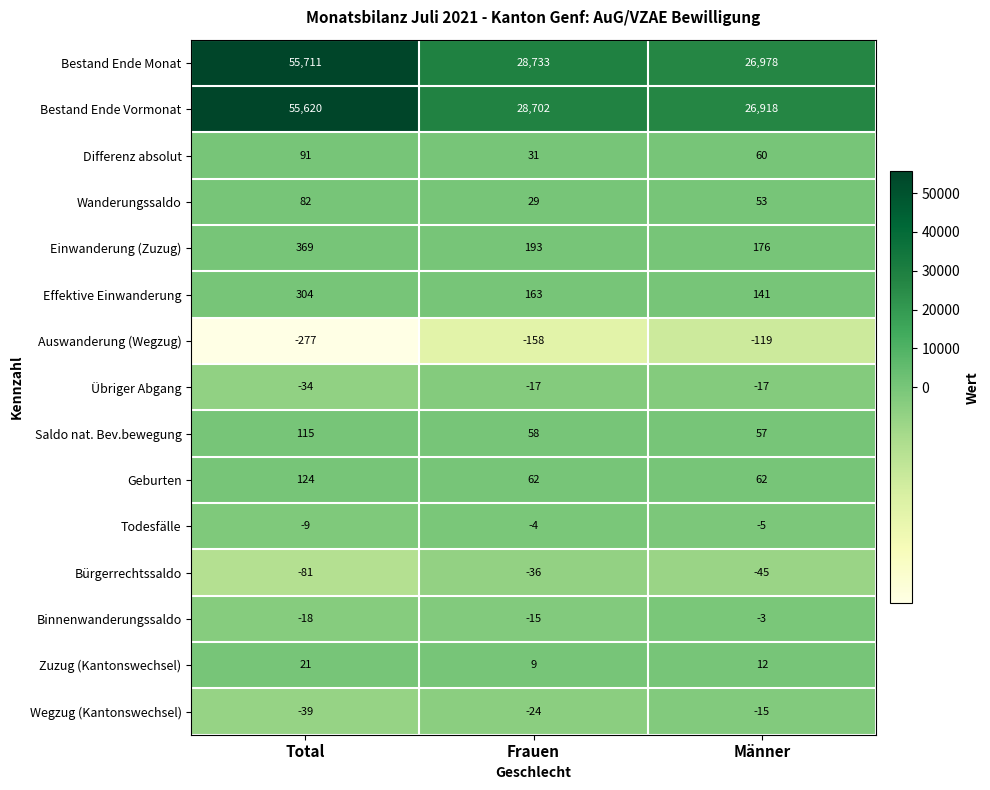

Which series has the largest total across all categories?

Bestand Ende Monat